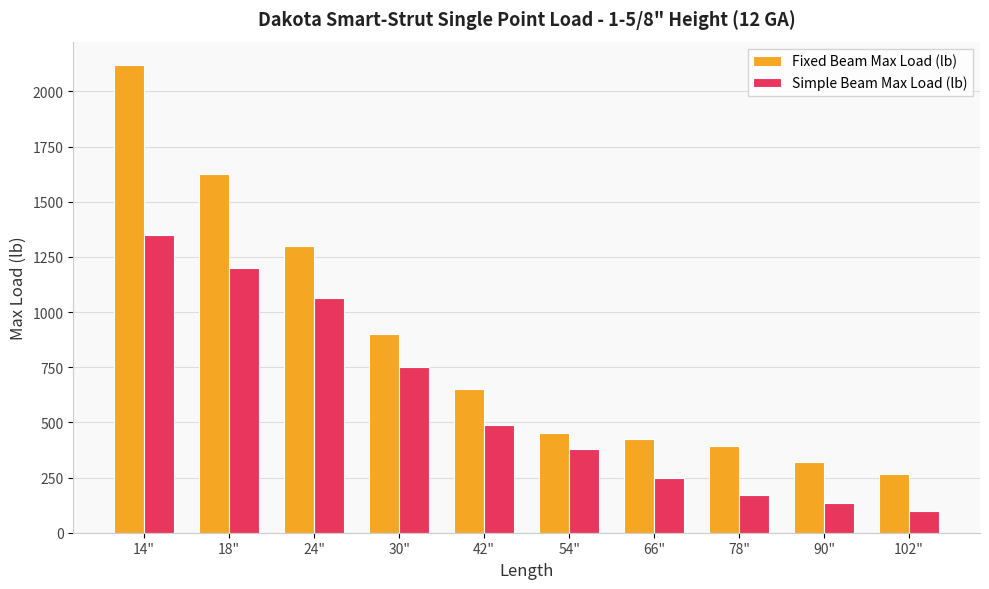

Which series has the largest total across all categories?

Fixed Beam Max Load (lb)